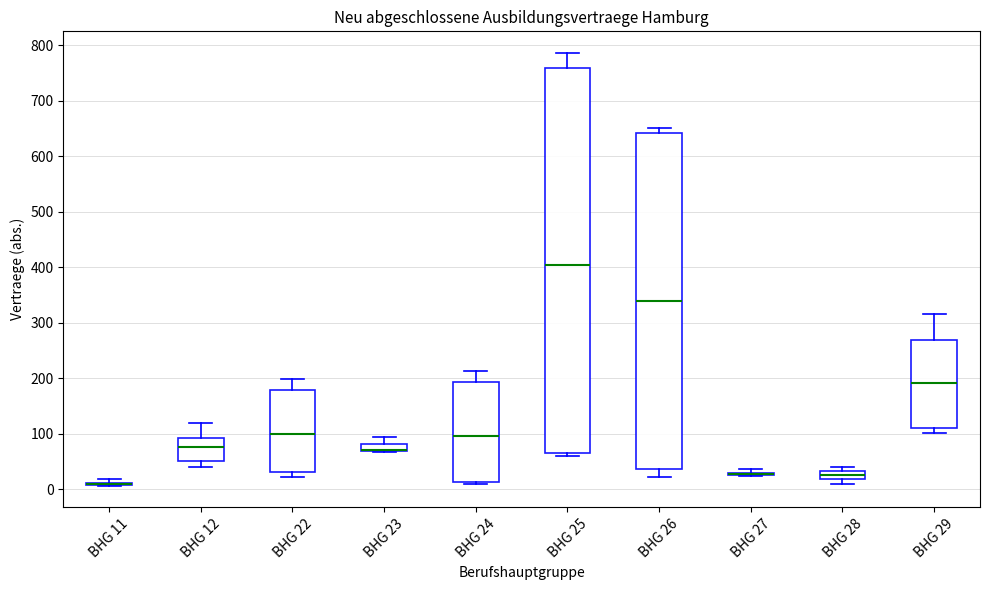

Comparing the boxes themselves (not the whiskers), which one is the tallest?

BHG 25